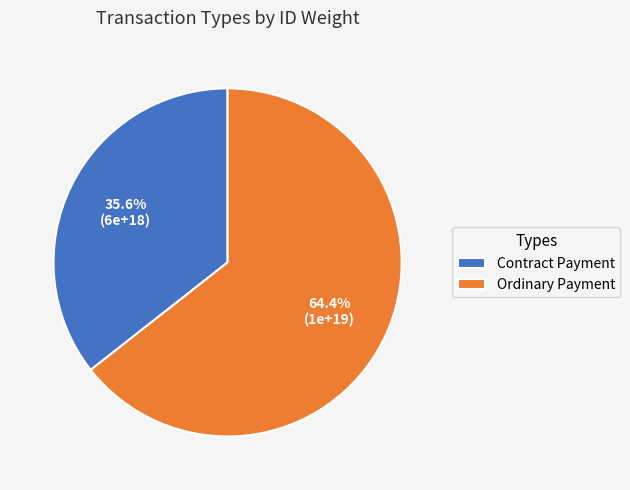

Does any single category account for the majority?

Yes